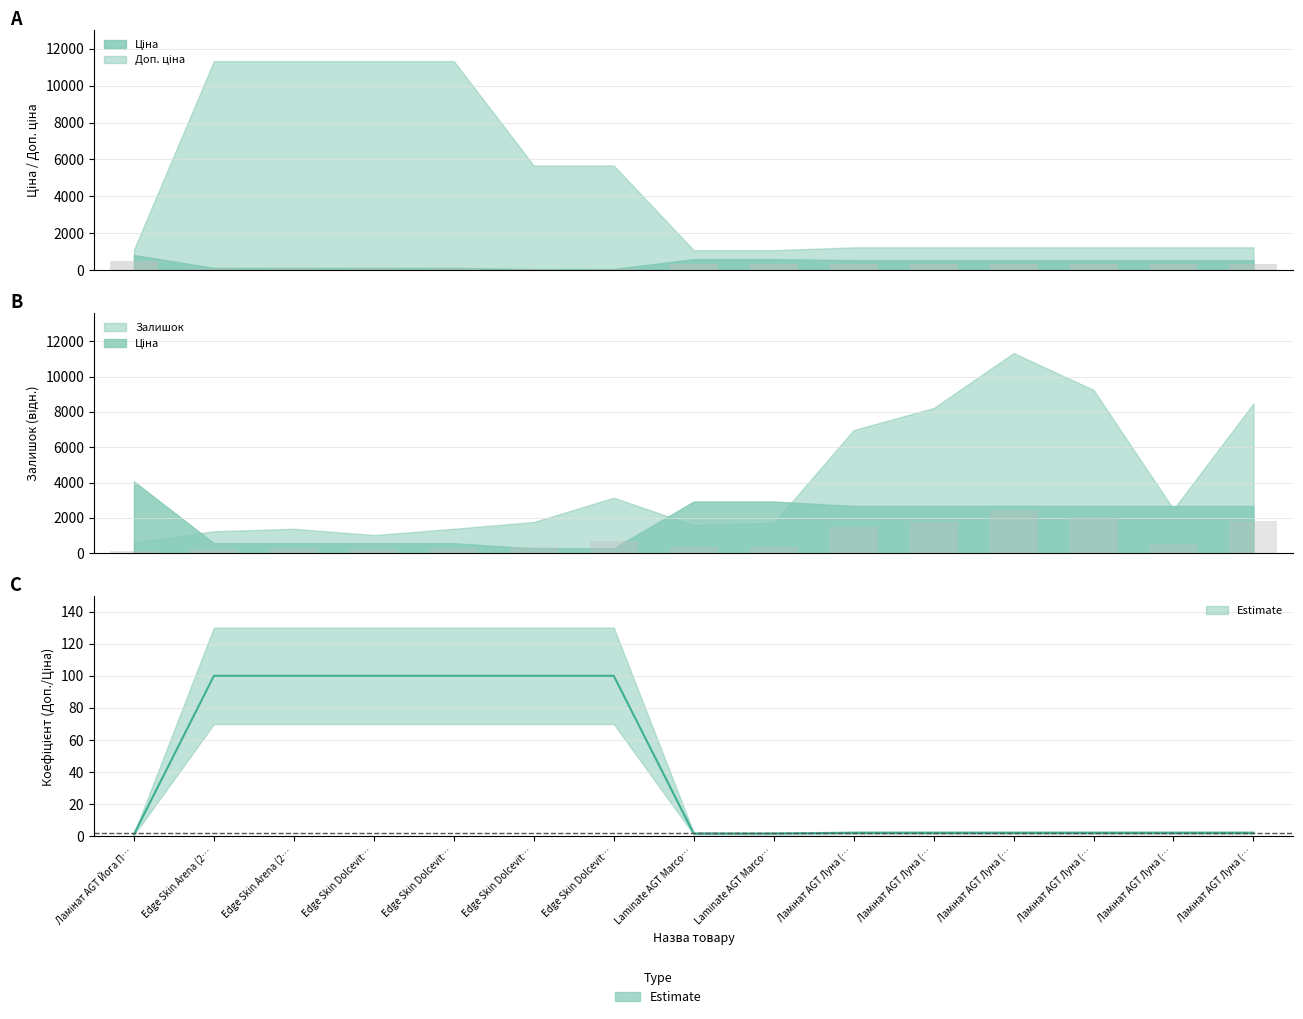

Count the number of categories in the chart.

15